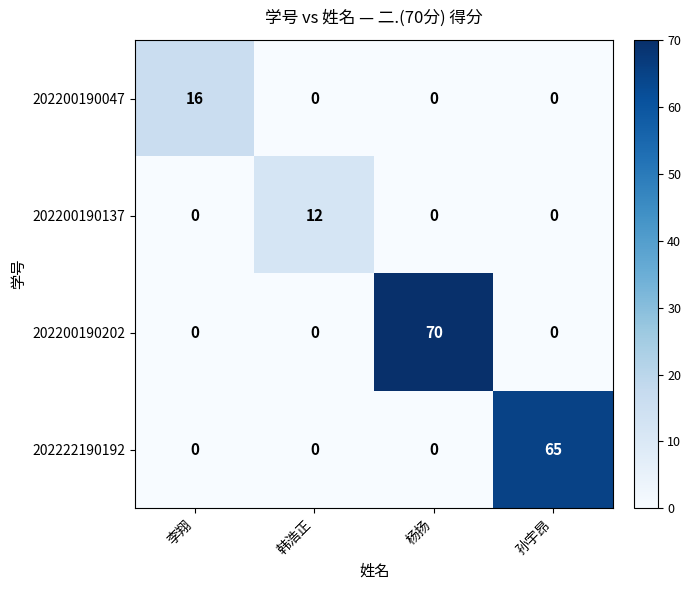

How many positive values does the 202222190192 series have?

1